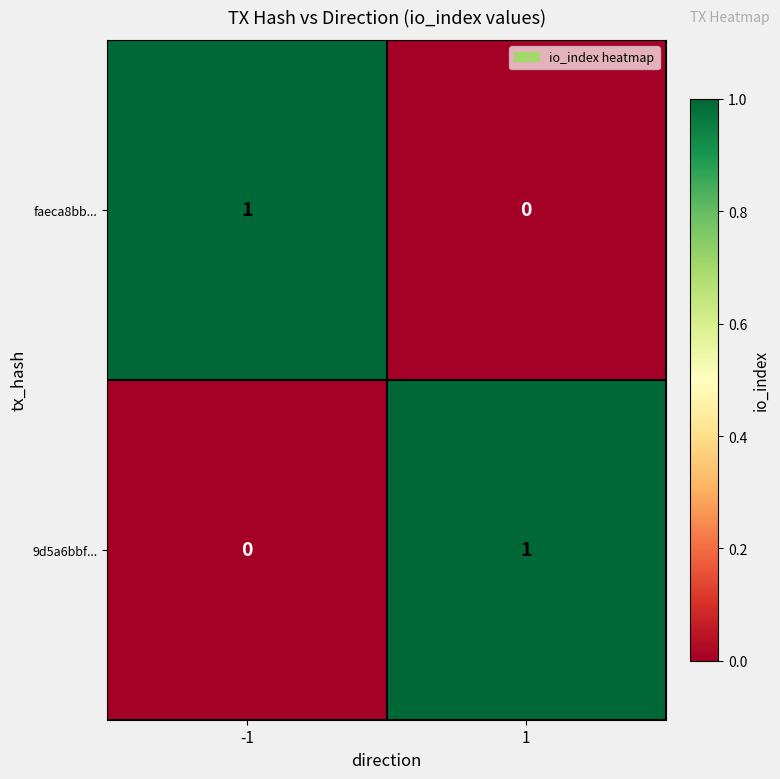

Rank the categories by 9d5a6bbf... value from highest to lowest.

1, -1